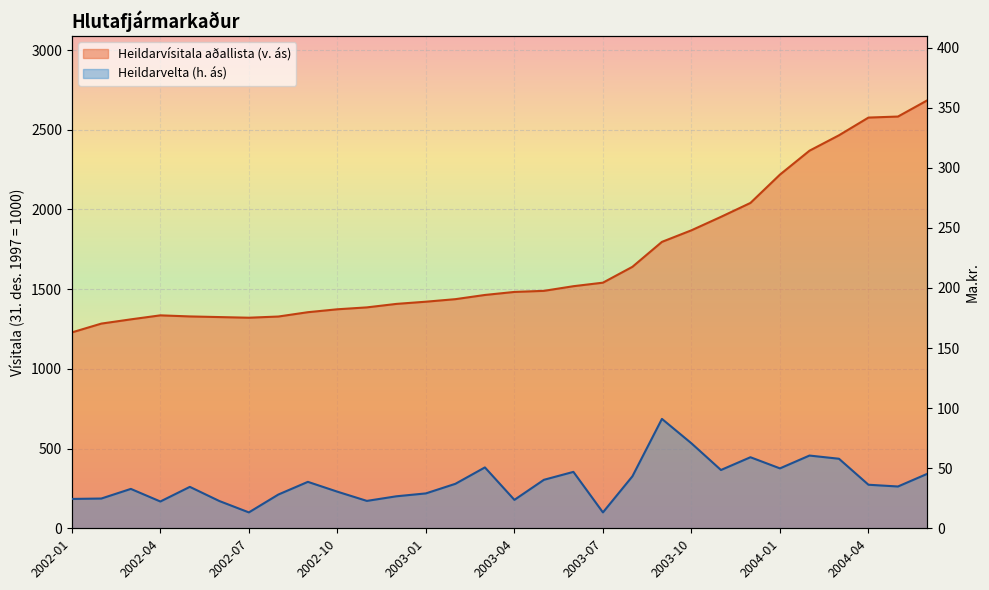

What value does the Heildarvísitala aðallista (v. ás) series have at 2003-12?

2041.0